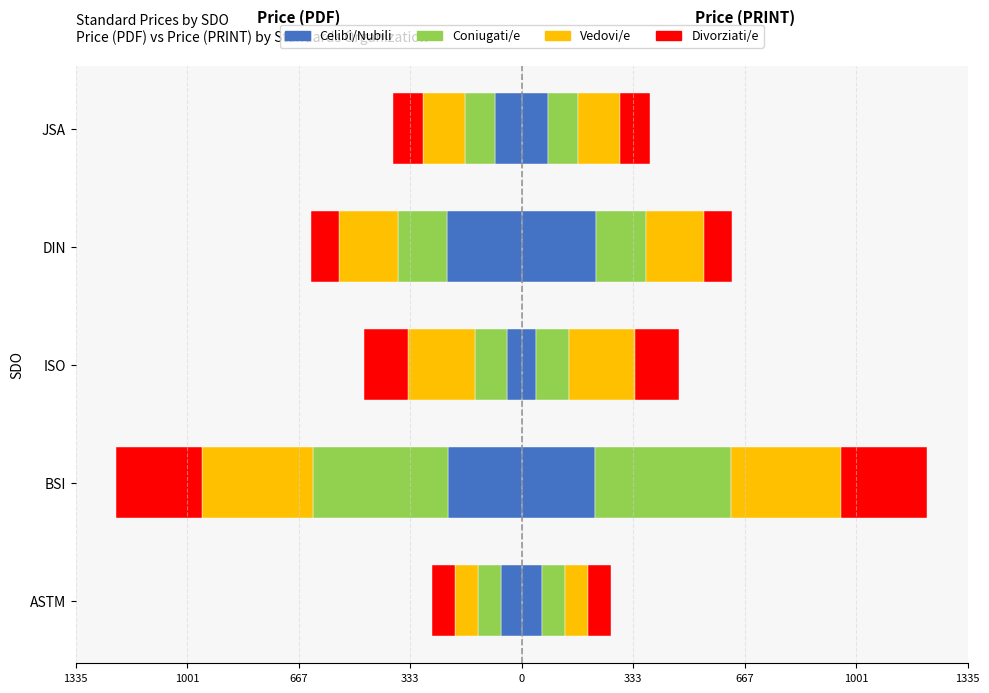

Which series has the largest range (max minus min)?

Coniugati/e